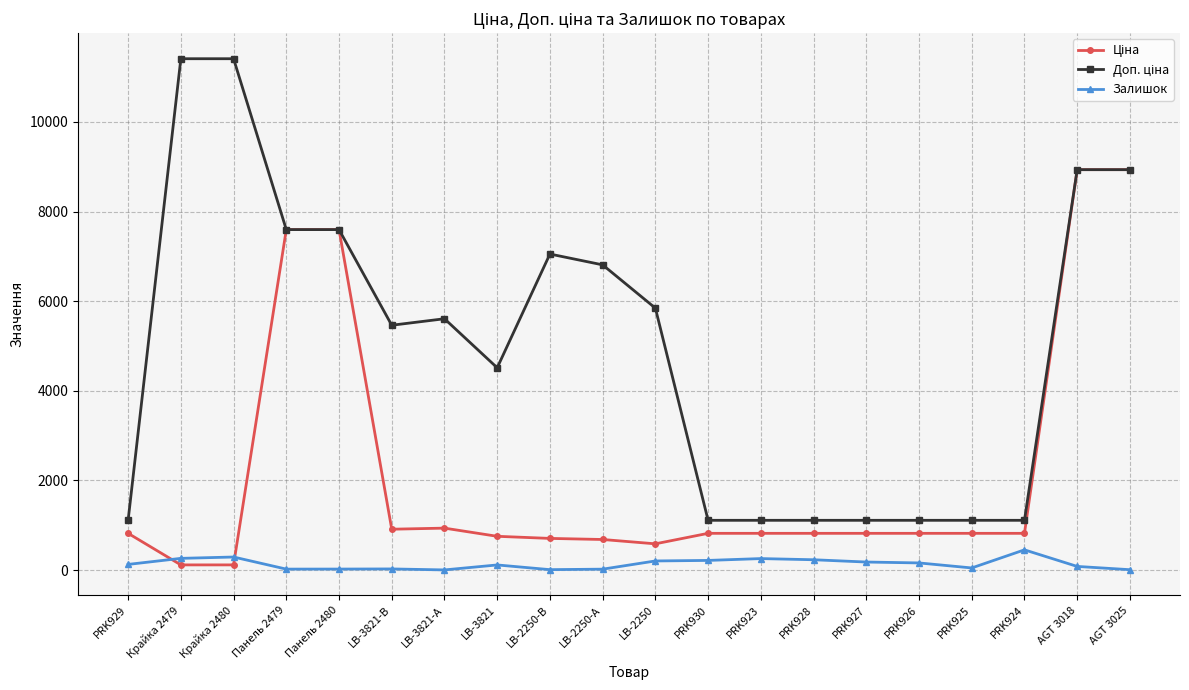

What is the greatest value displayed?

11410.0